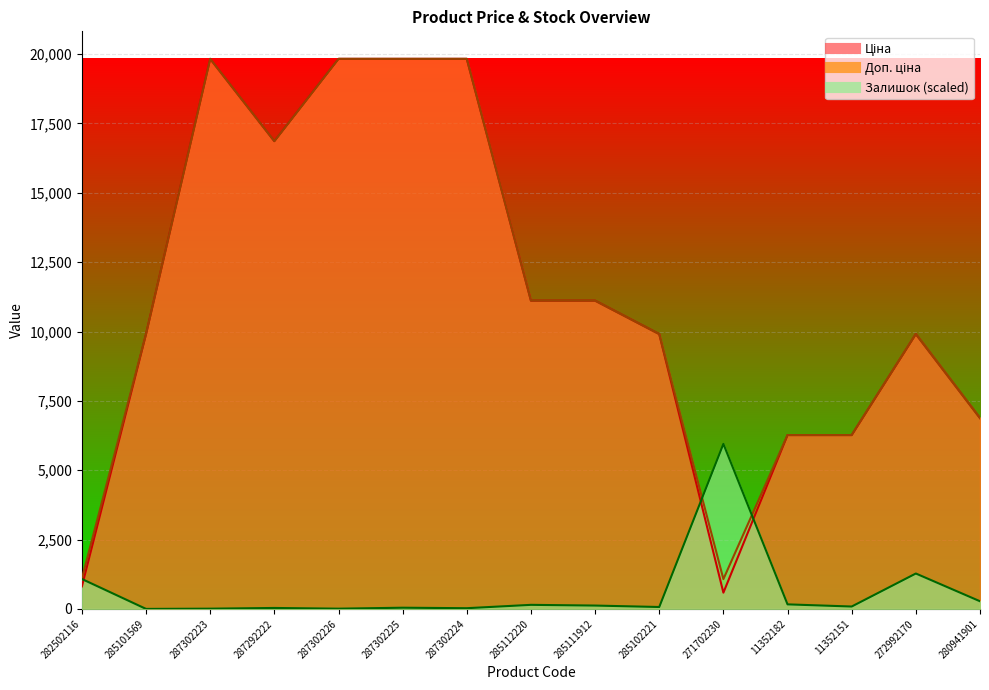

How many interior local peaks does the Залишок series have?

5